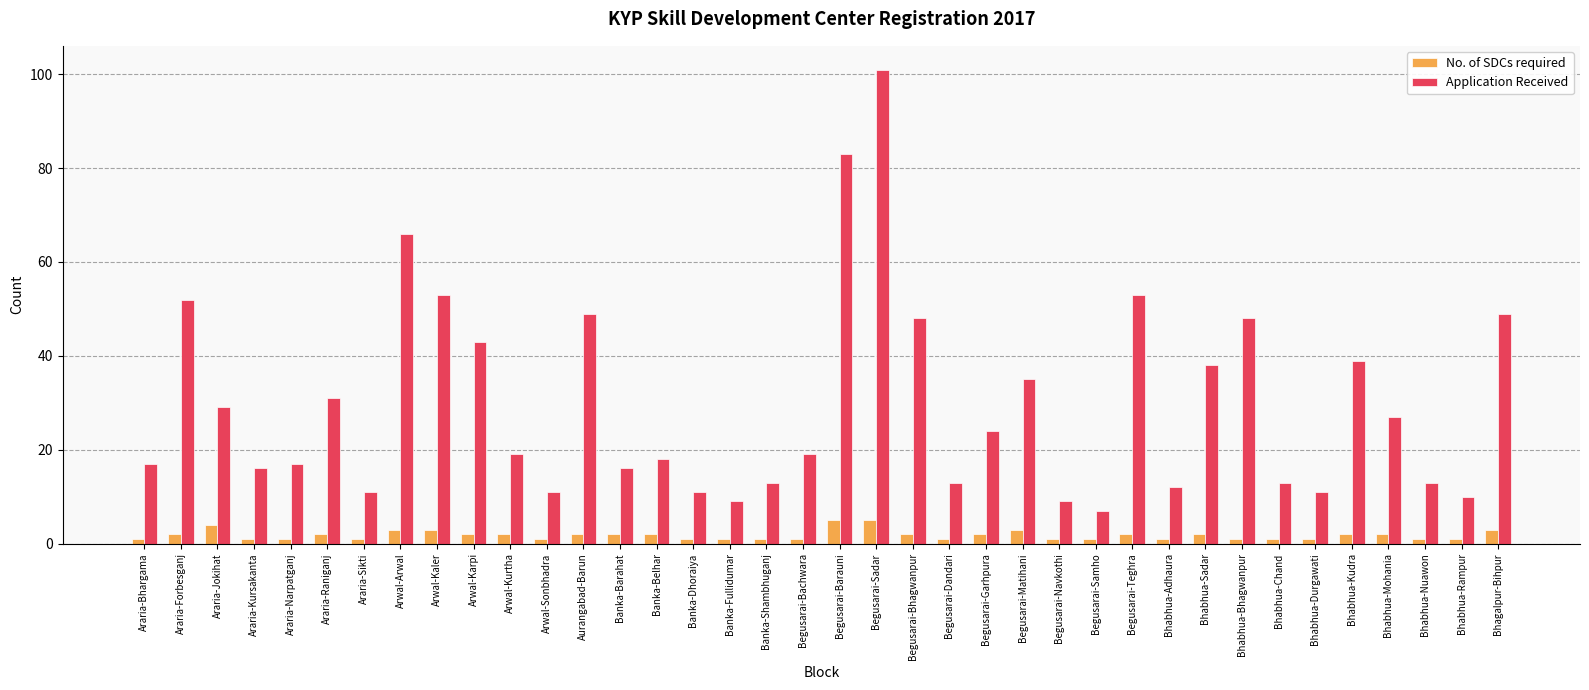

The No. of SDCs required series shows 2 at Begusarai-Garhpura. True or false?

True